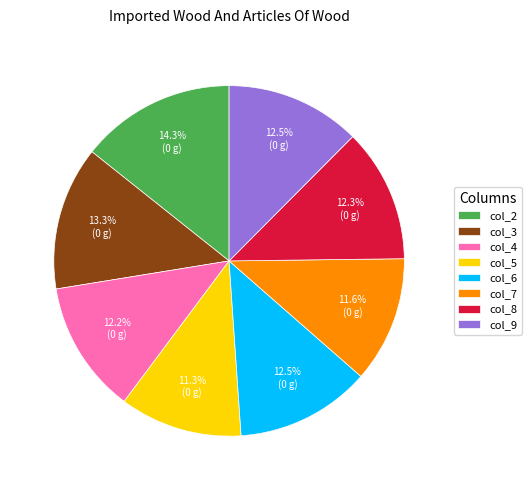

To the nearest percent, what is the combined percentage of col_7 and col_8?

24%